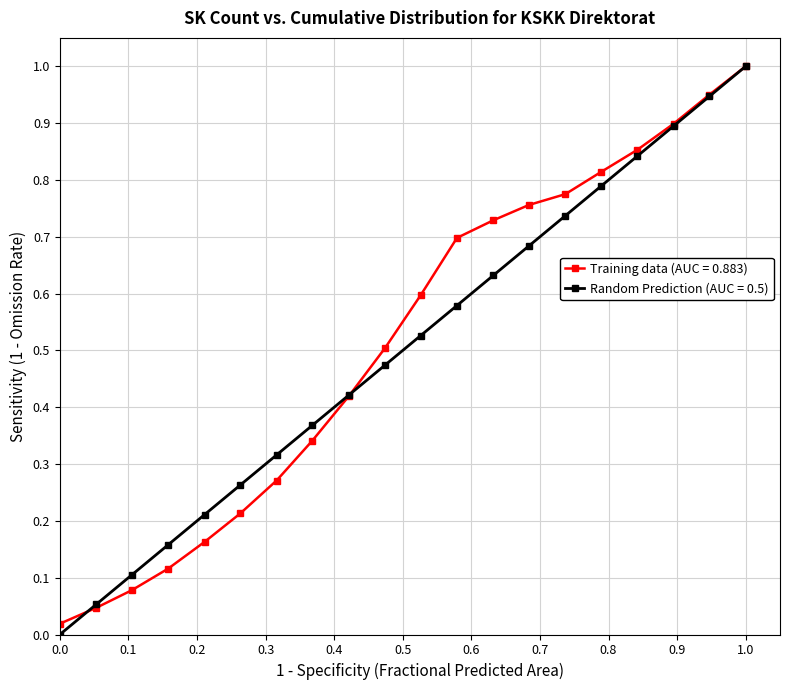

Does the chart have visible grid lines?

Yes